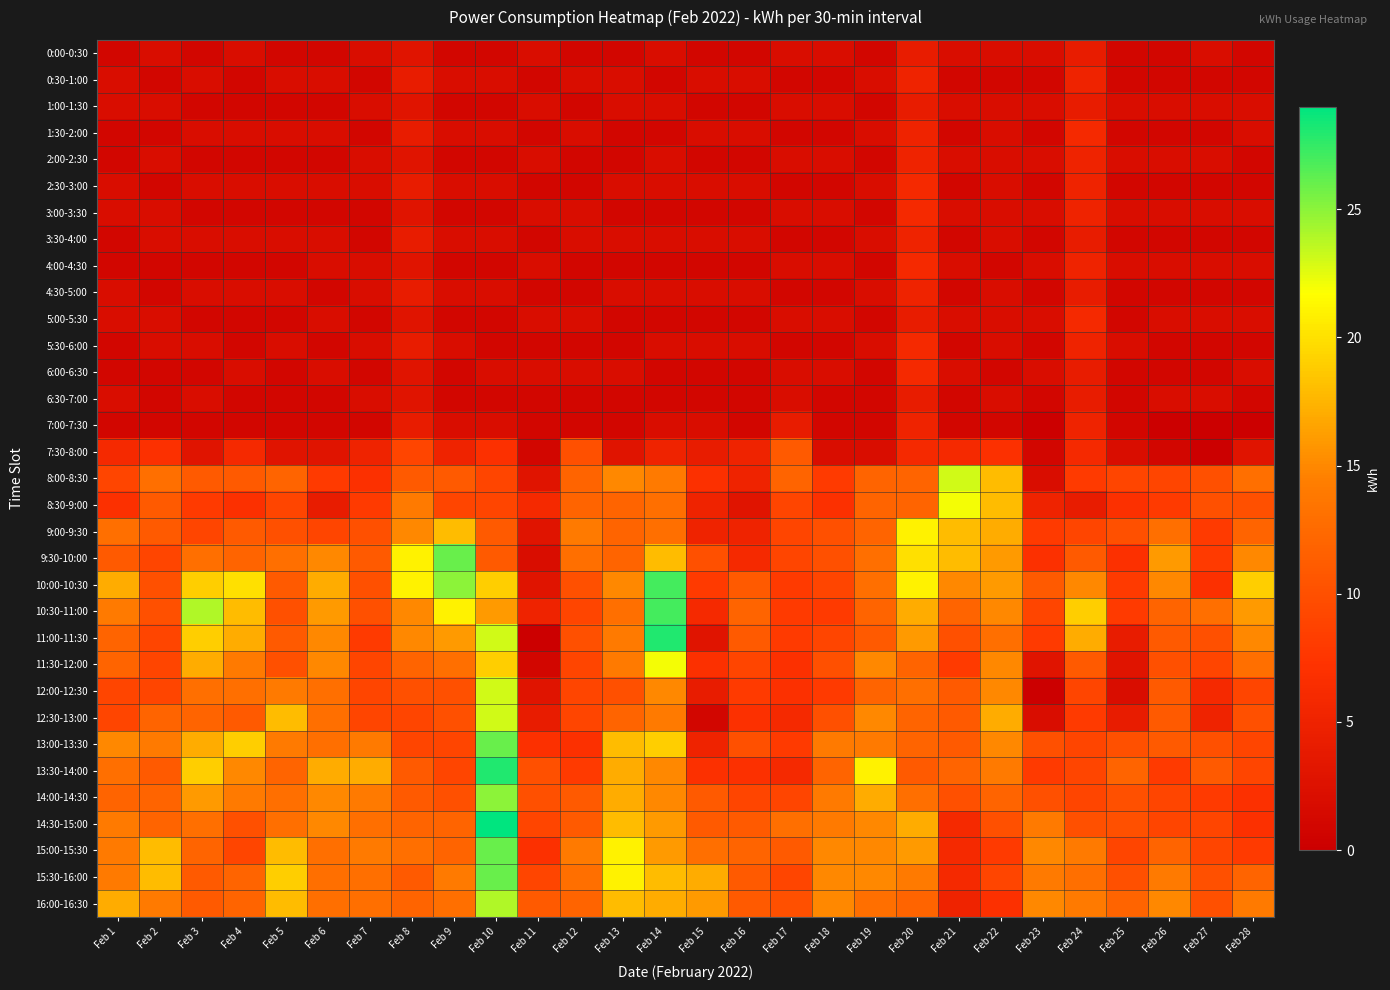

Which category has the lowest value across all series?

Feb 23